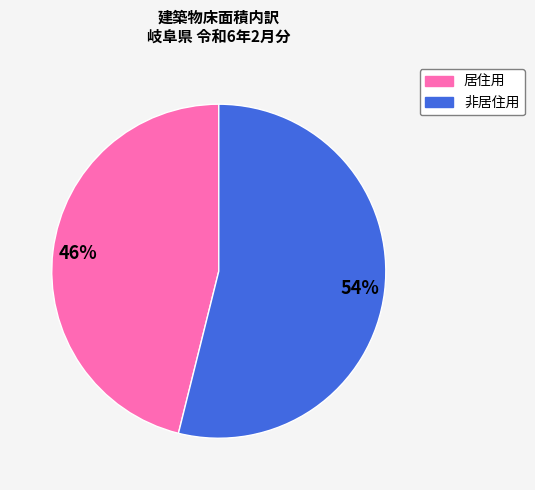

To the nearest percent, what is the difference between the largest and smallest slice percentages?

8%